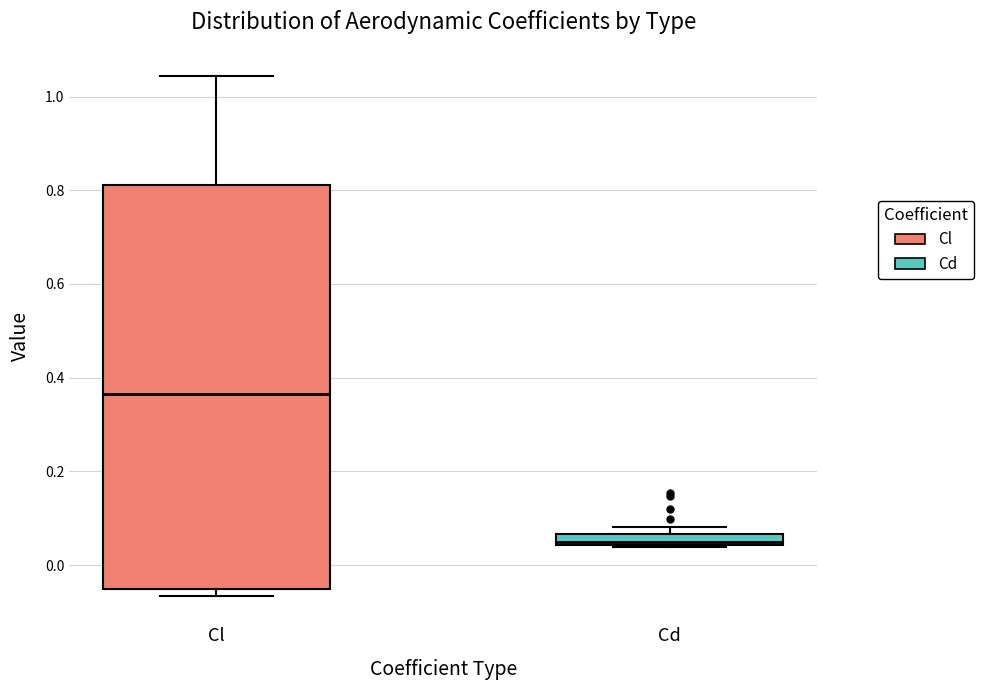

Which box's median line is the lowest?

Cd